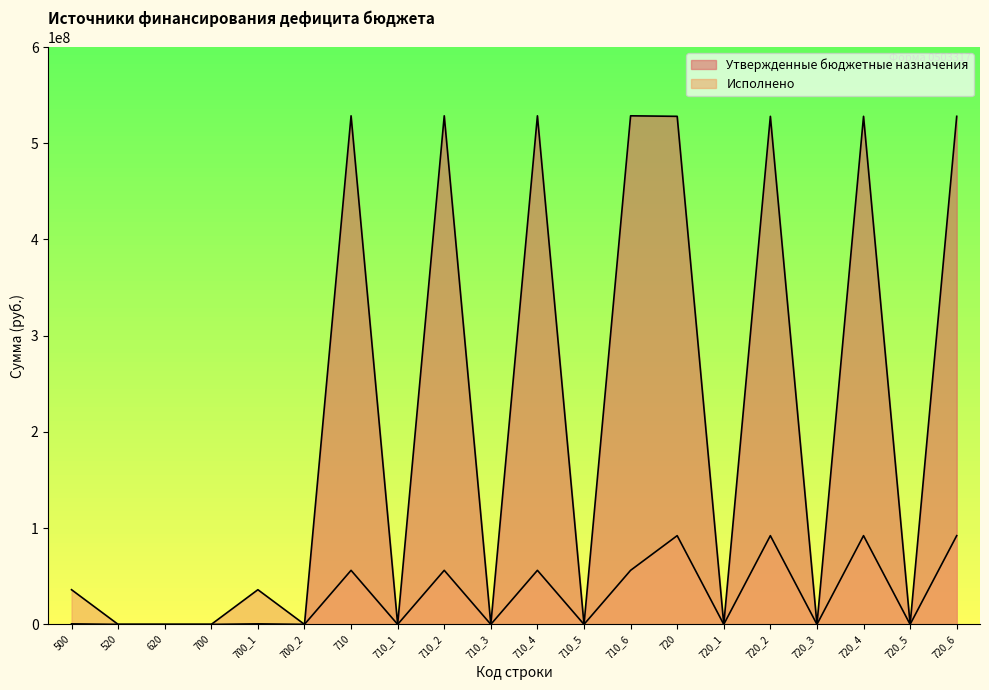

Is it true that Исполнено equals 88829096.4 at 710_1?

False